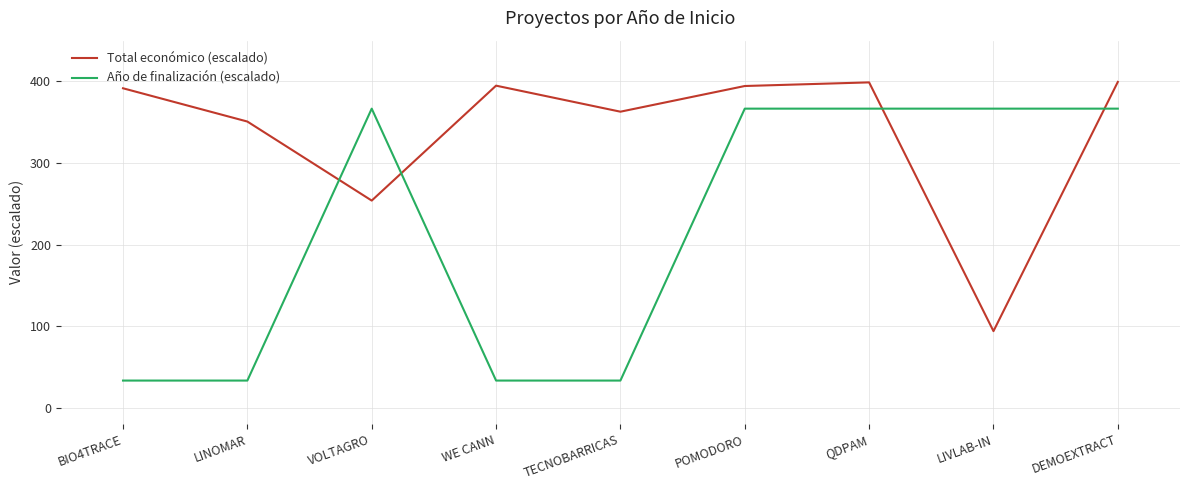

Rank the series at LINOMAR from lowest to highest value.

Año de finalización (escalado), Total económico (escalado)